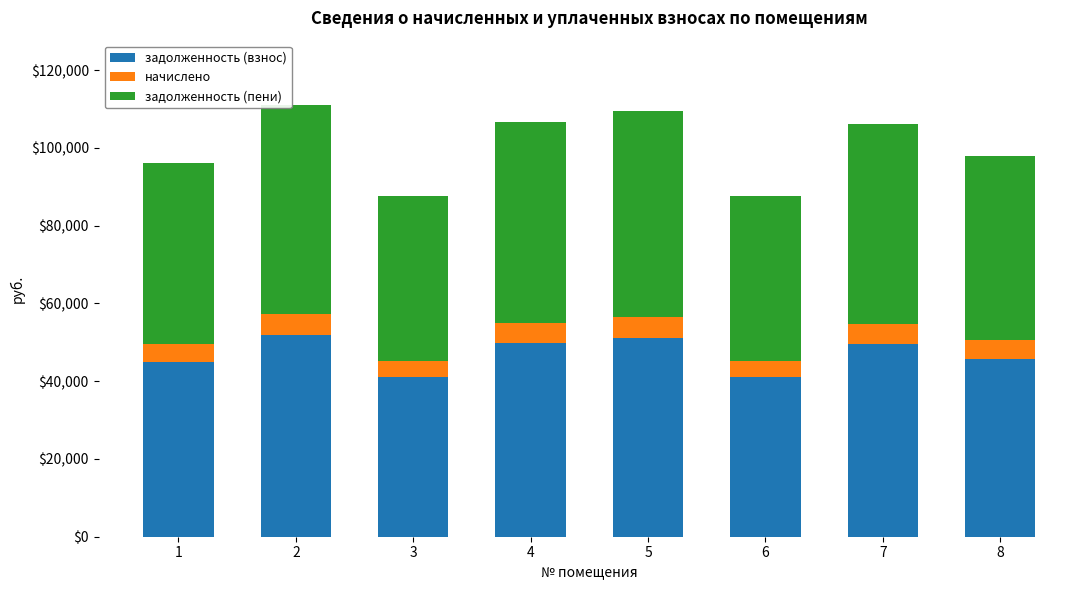

What is the total value across all series at 4?

106657.2